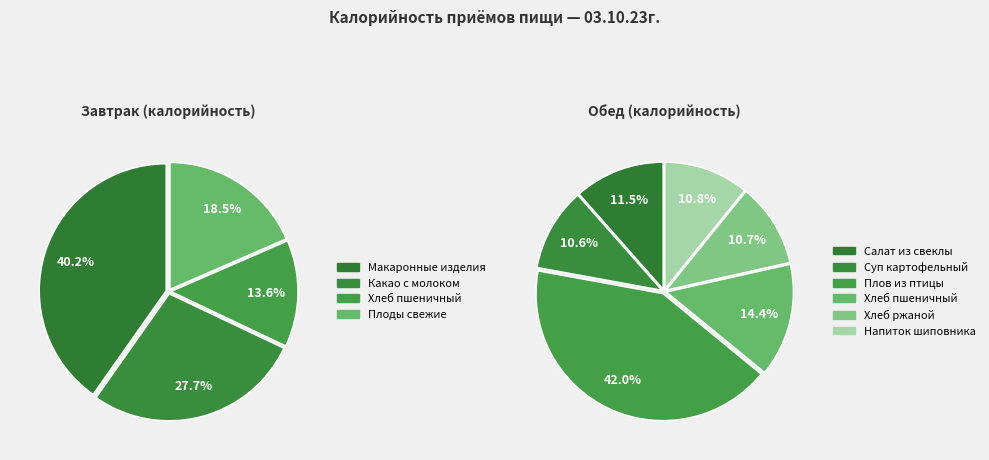

The Завтрак slice represents 25% of the pie. True or false?

False